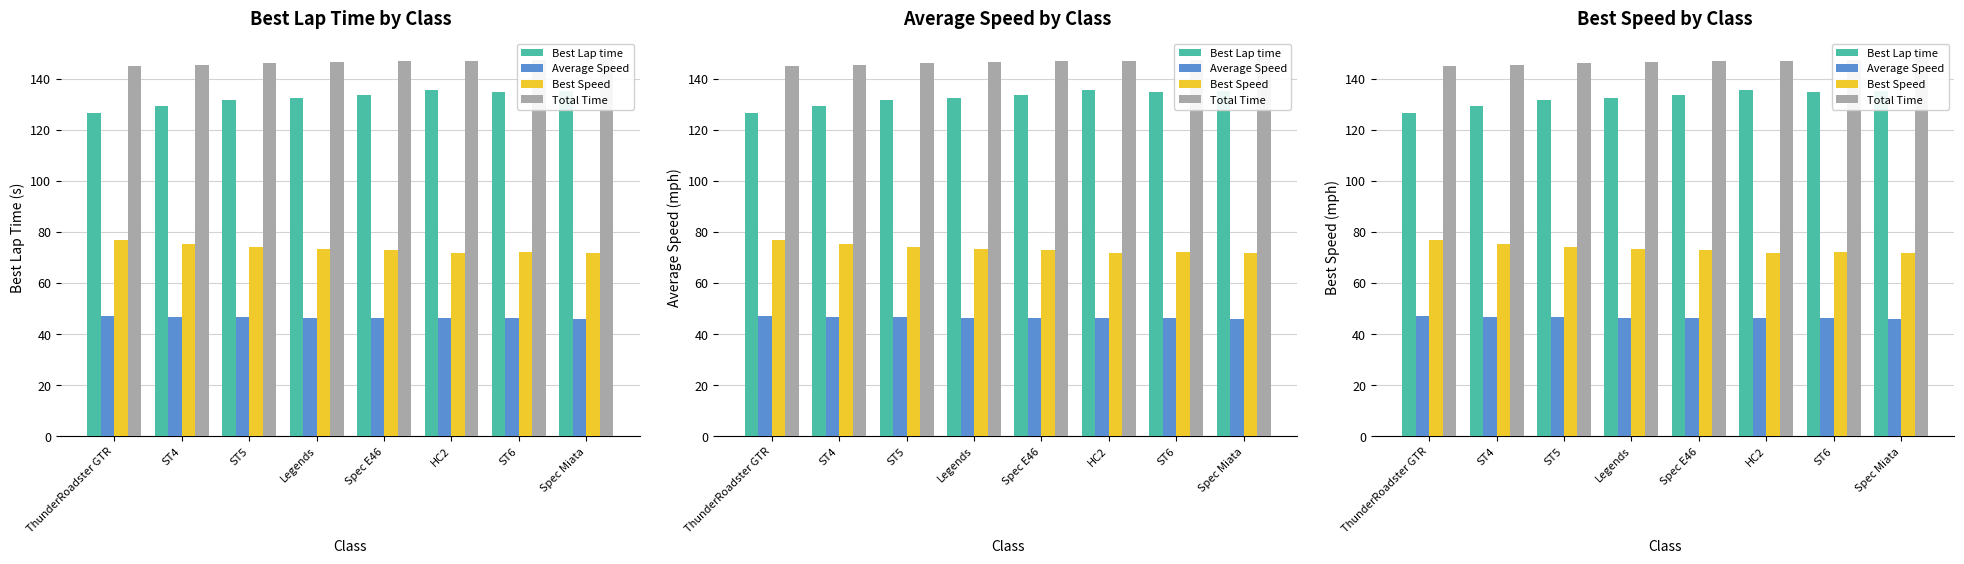

What is the value of the Average Speed bar at the 8th from the left?

45.9